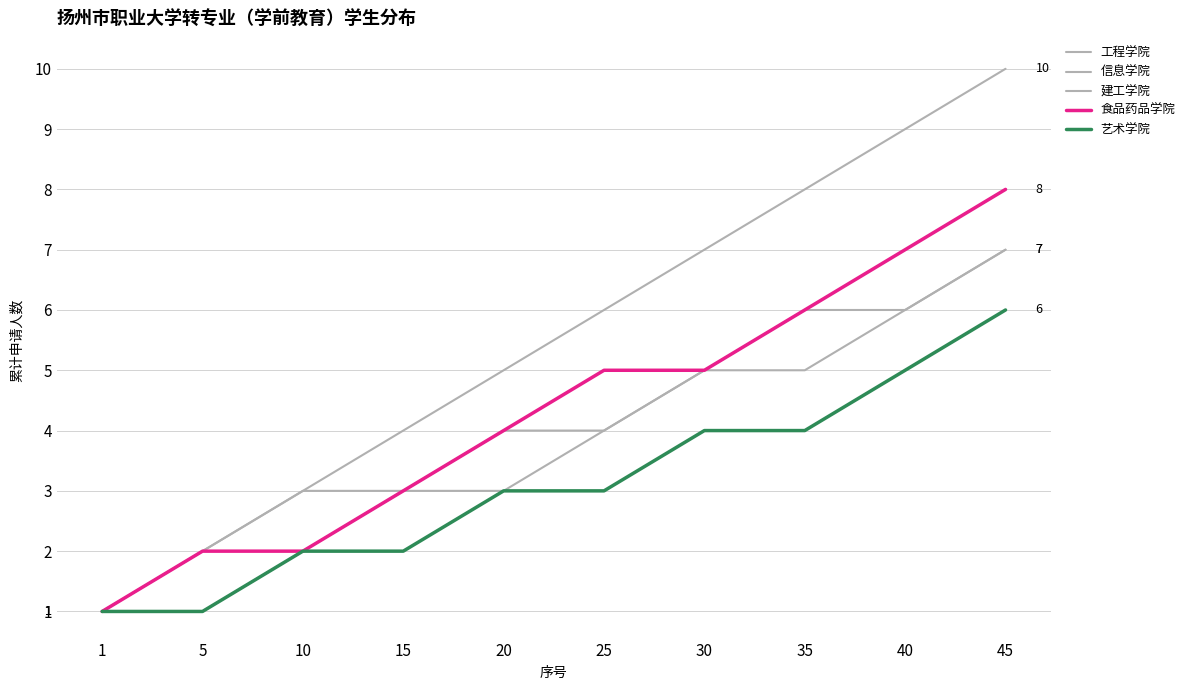

How many lines are shown in the chart?

5